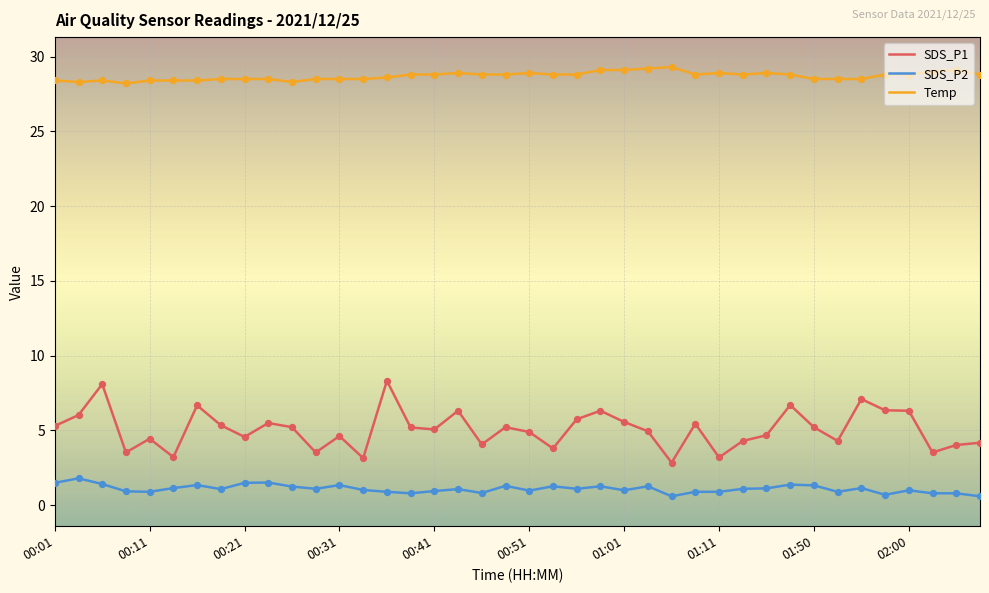

Which series has the largest range (max minus min)?

SDS_P1